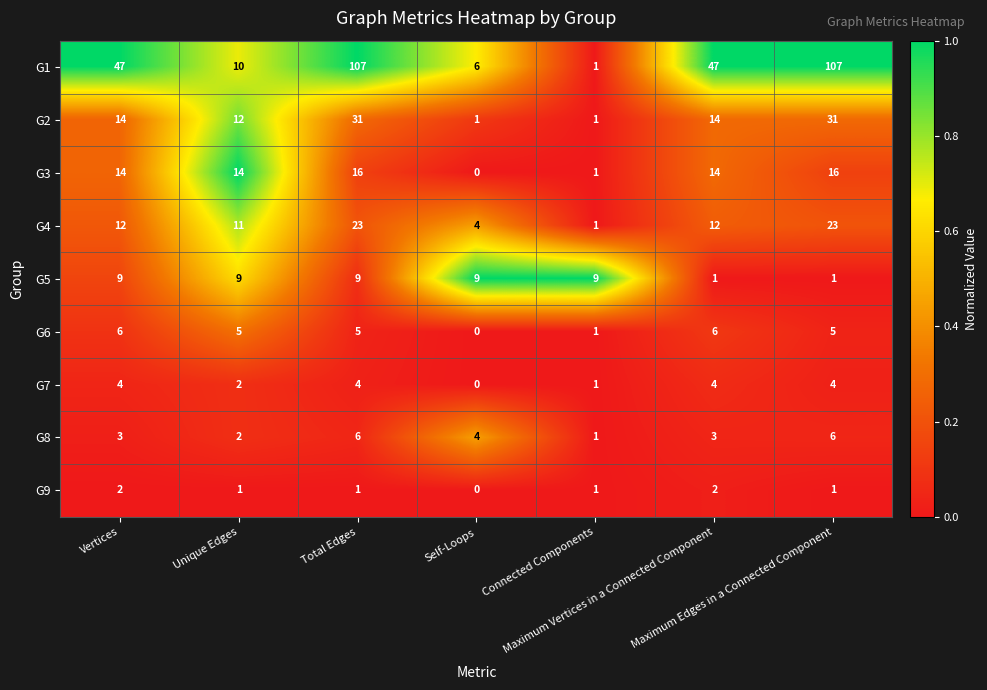

Count the G7 values in the range 1 to 4.

6